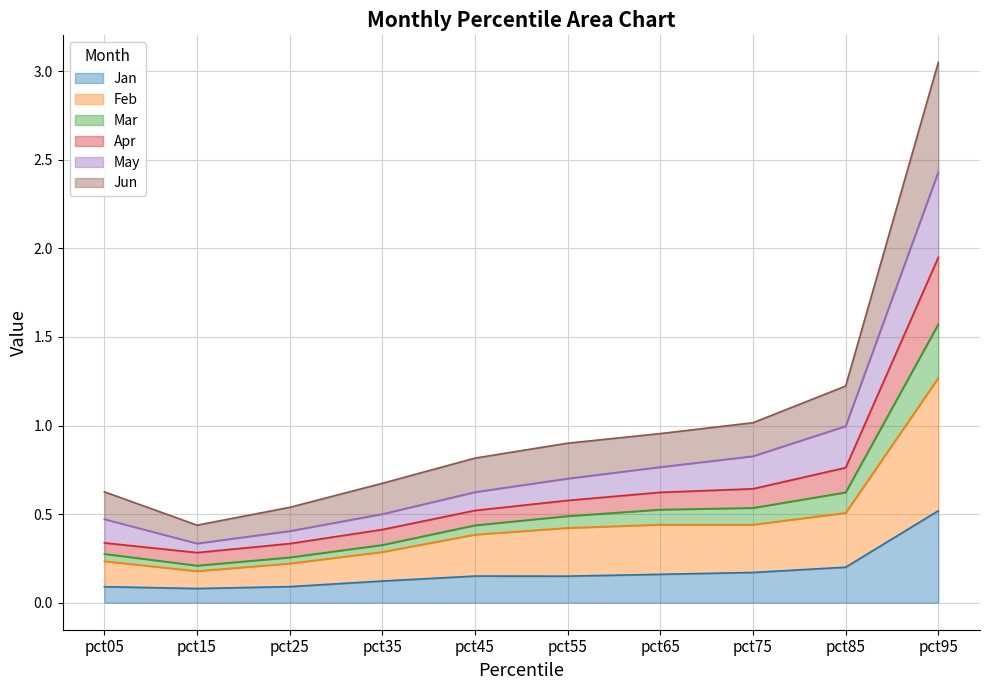

Is it true that Feb equals 0.2 at pct05?

True